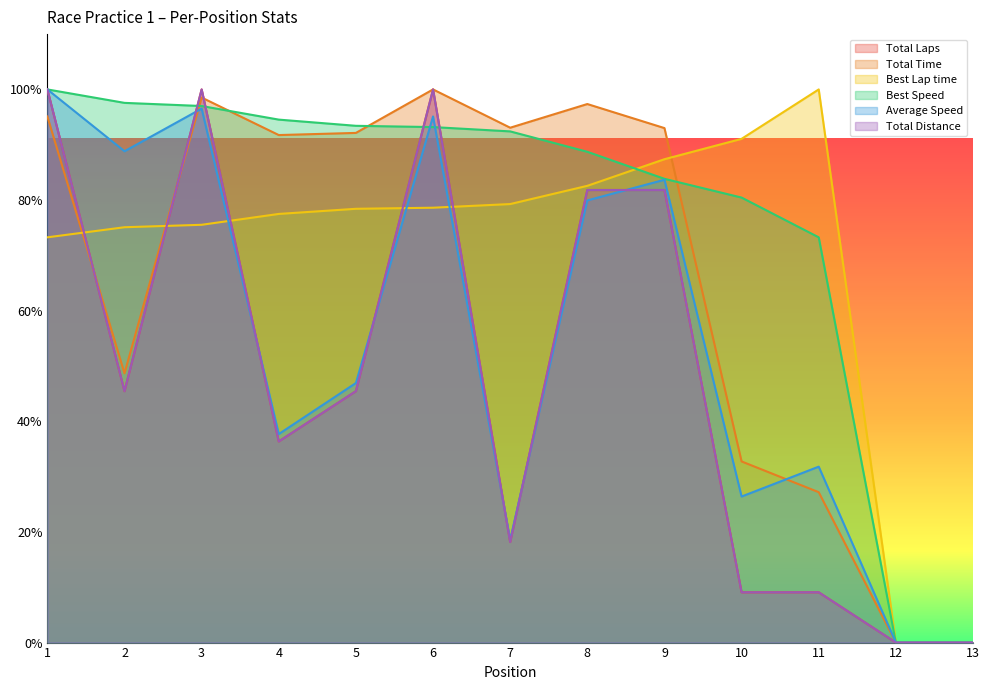

The Best Speed series shows 37.9 at 7. True or false?

False